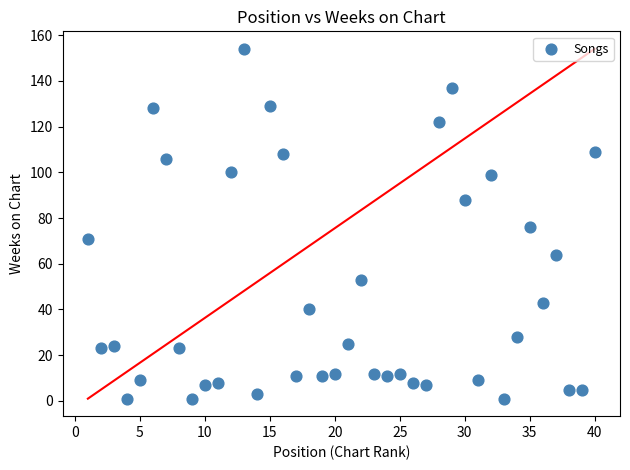

What is the range of X values (max minus min)?

39